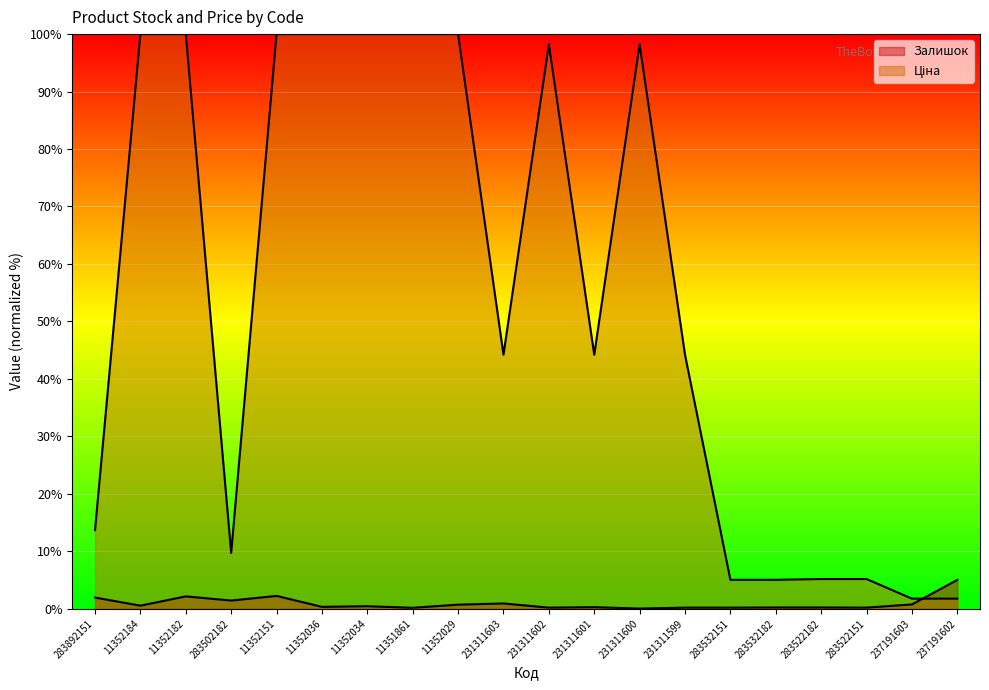

What is the value of the Ціна point at the 18th from the left?

5.2